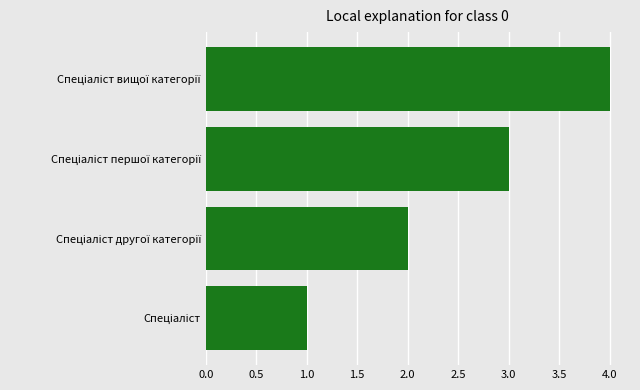

How many values are between 2 and 4?

3